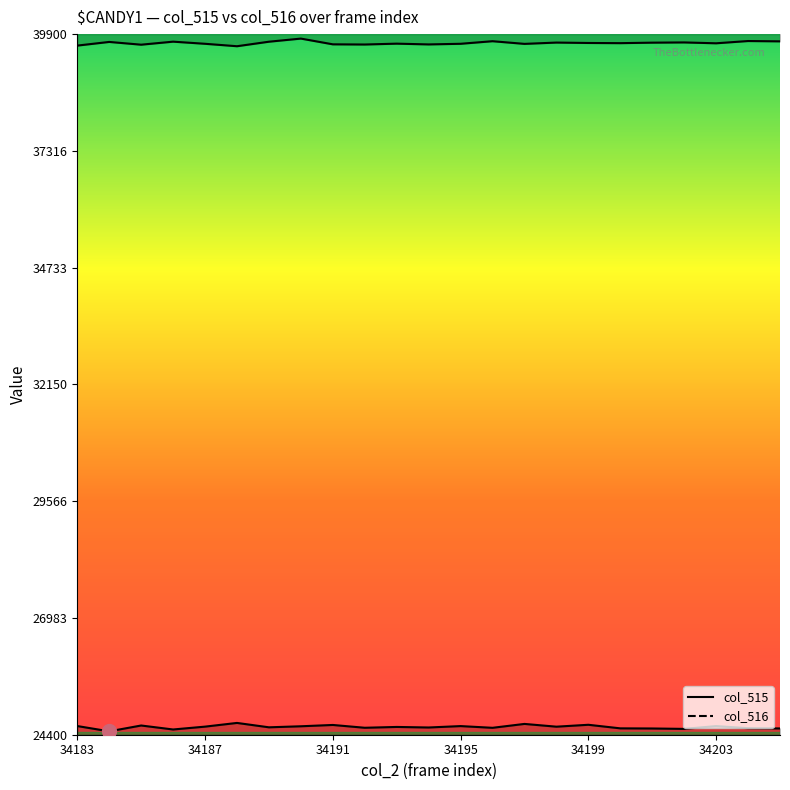

Rank the categories by value from highest to lowest.

34188, 34197, 34199, 34191, 34185, 34183, 34195, 34203, 34190, 34187, 34198, 34193, 34189, 34194, 34192, 34196, 34204, 34200, 34205, 34201, 34202, 34186, 34184